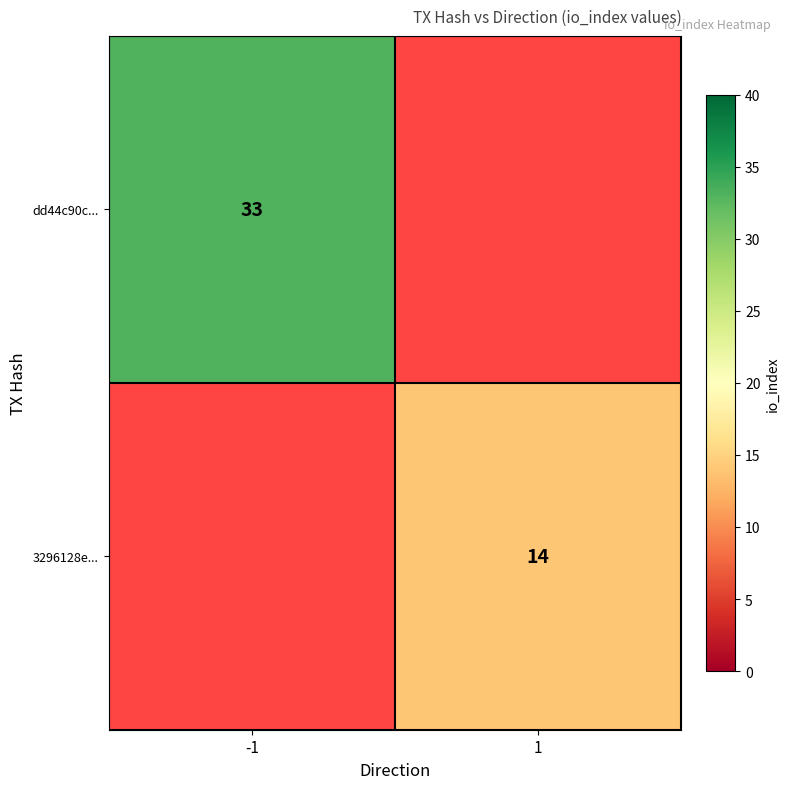

What is the smallest value displayed?

14.0